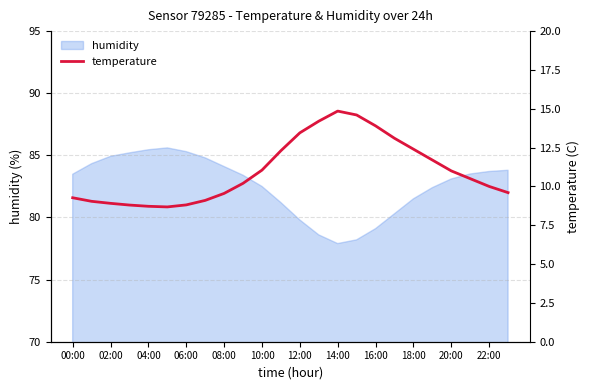

What is the minimum value for humidity?

77.9